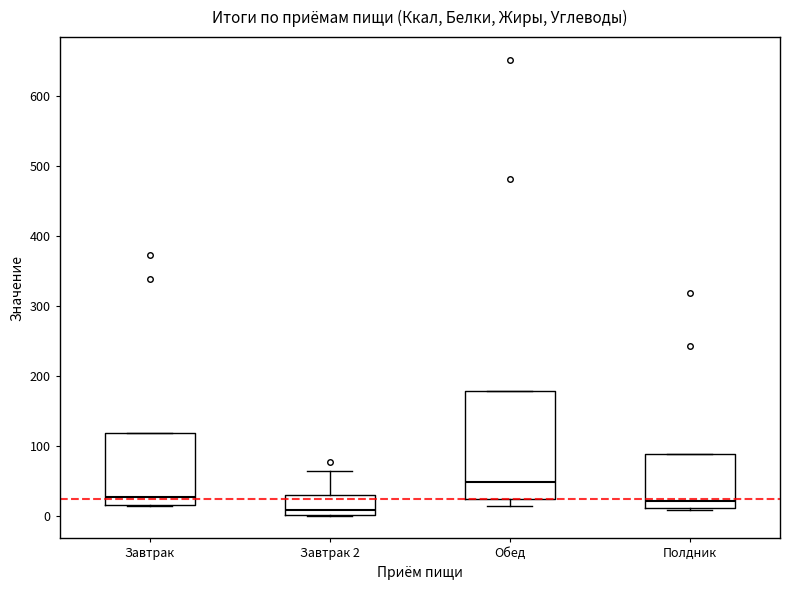

Reading left to right, read every box against the y-axis: the position of its median line, the range the box covers, and the ends of its whiskers. The values are not printed on the chart, so give them approximately, as read against the axis.

Завтрак: median 30, box 10 to 120, whiskers 10 to 120
Завтрак 2: median 10, box 0 to 30, whiskers 0 to 60
Обед: median 50, box 20 to 180, whiskers 10 to 180
Полдник: median 20, box 10 to 90, whiskers 10 (just below the box's lower edge) to 90